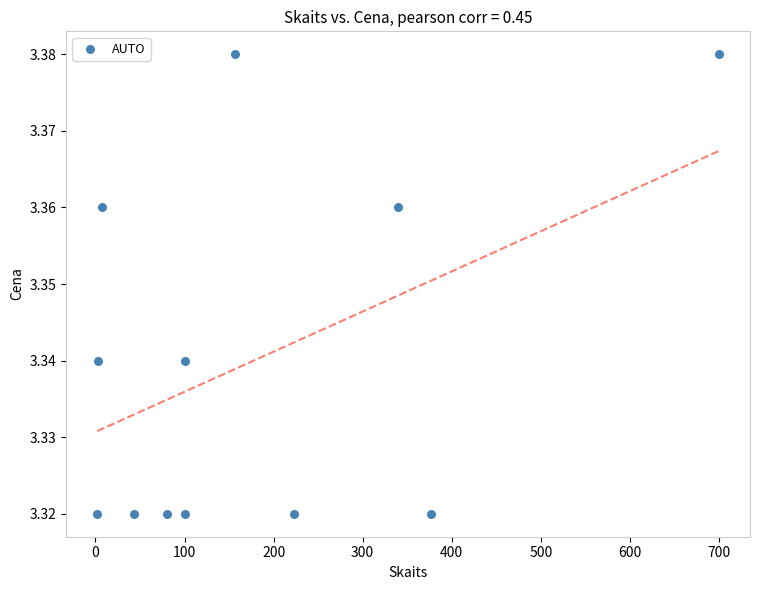

What is the average X value?

177.7